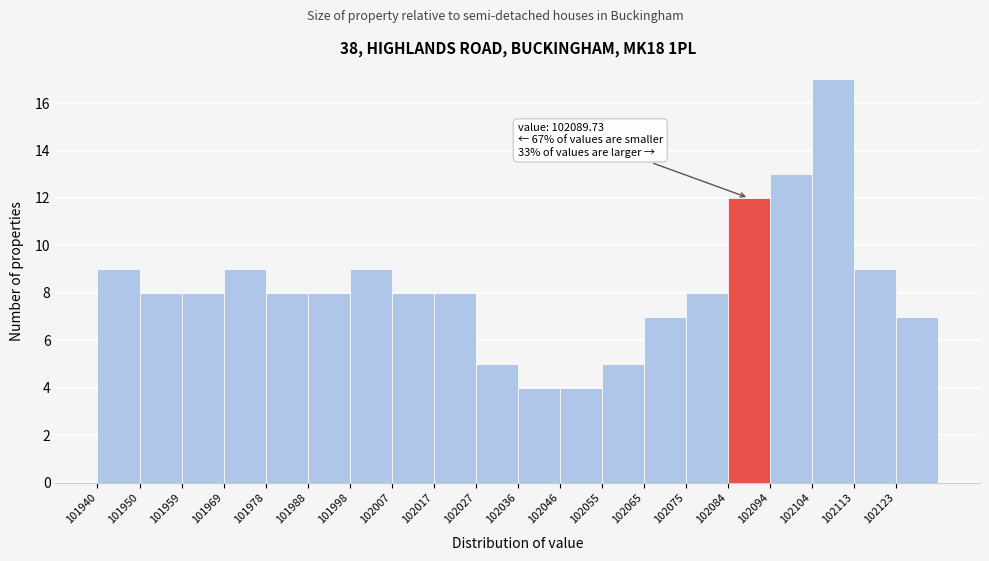

Over which range of the x-axis is the bar tallest?

102104 to 102113